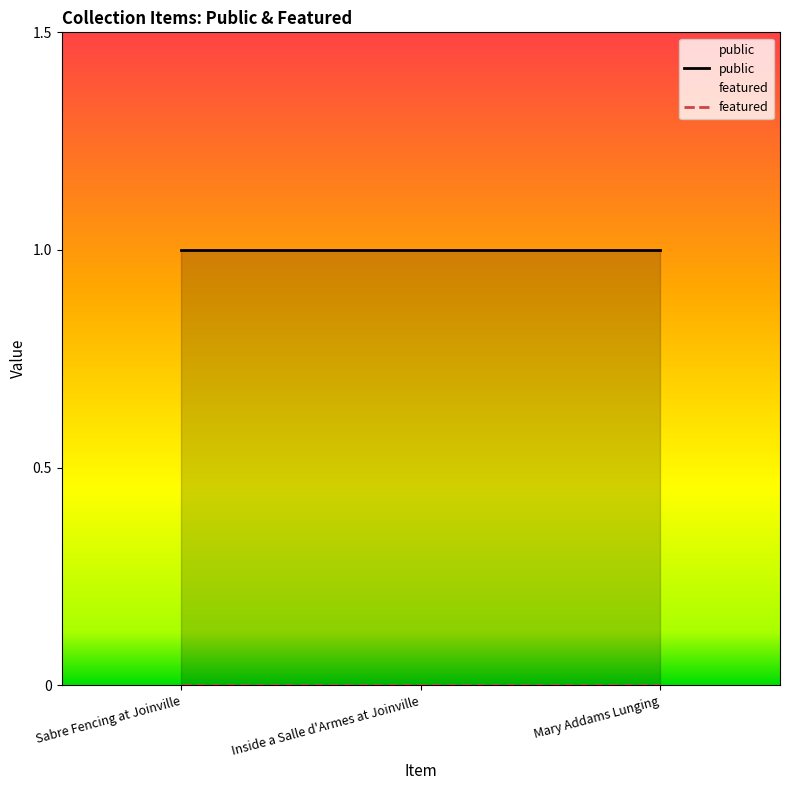

What are all the series names shown in the legend?

public, featured